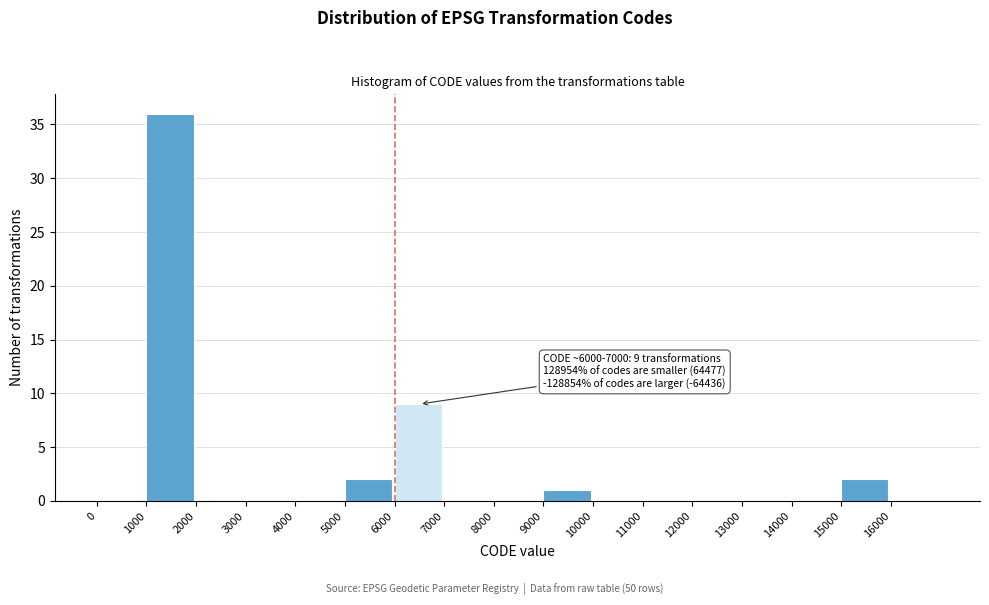

Over which range of the x-axis is the bar tallest?

1000 to 2000